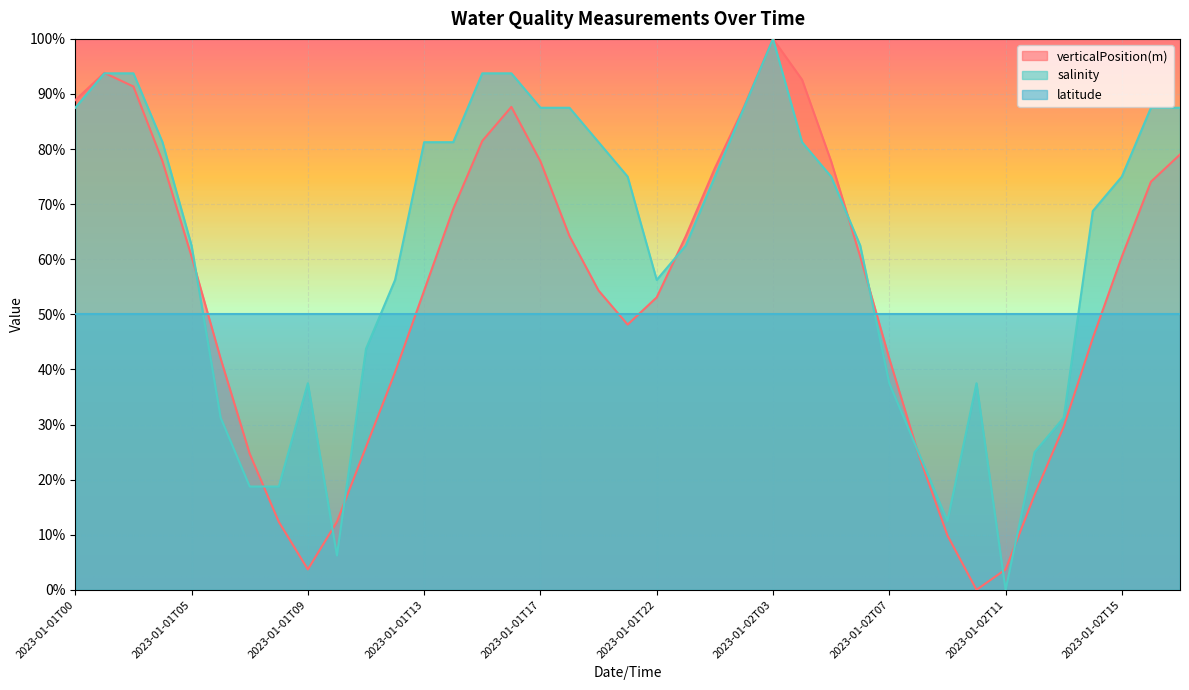

How many interior local peaks does the verticalPosition(m) series have?

3